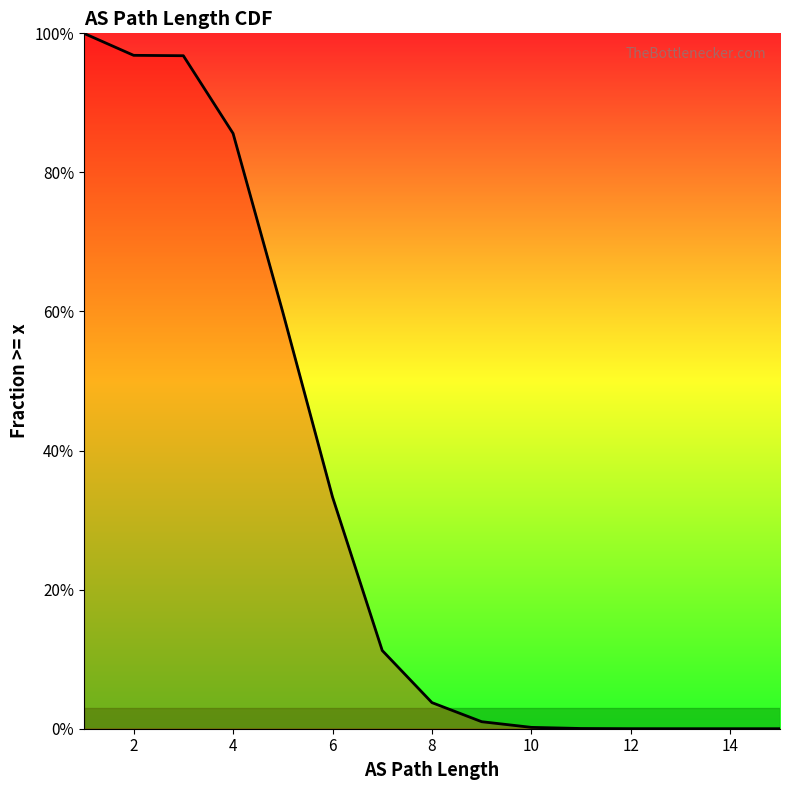

What is the average value?

0.3